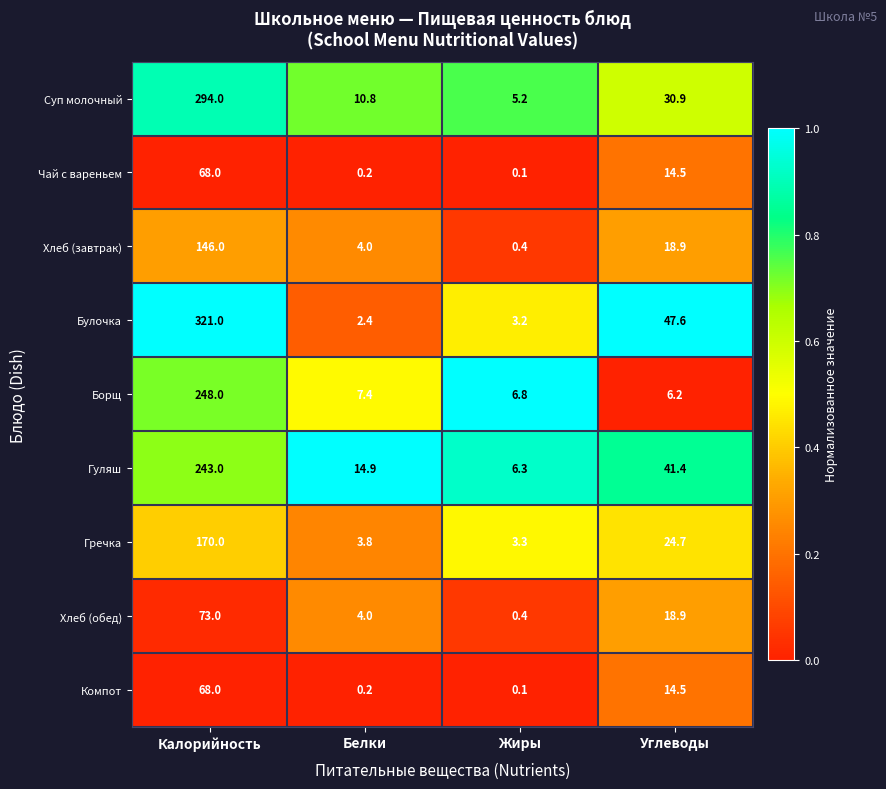

What is the spread (max minus min) of values at Жиры?

6.7